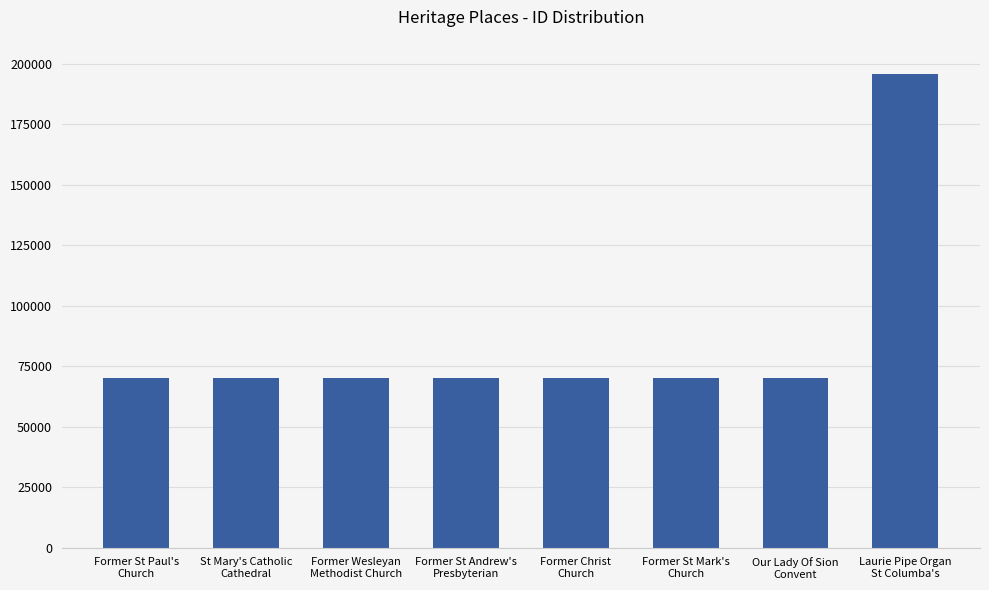

What is the sum of all values?

685722